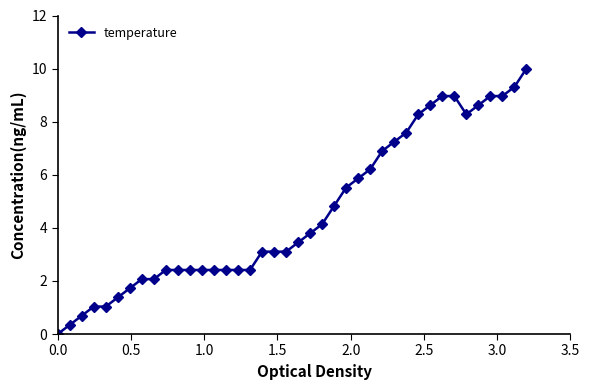

Count the number of data series in this chart.

1